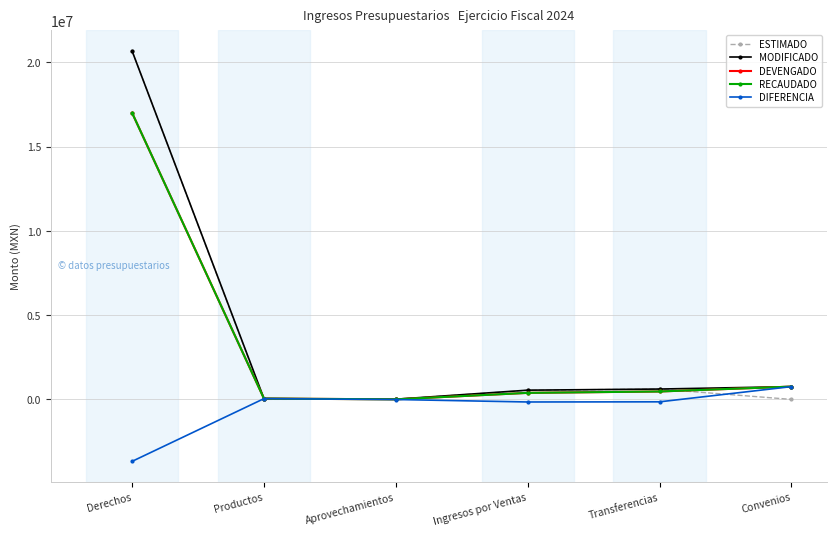

Is this an area chart (filled region under the line)?

No